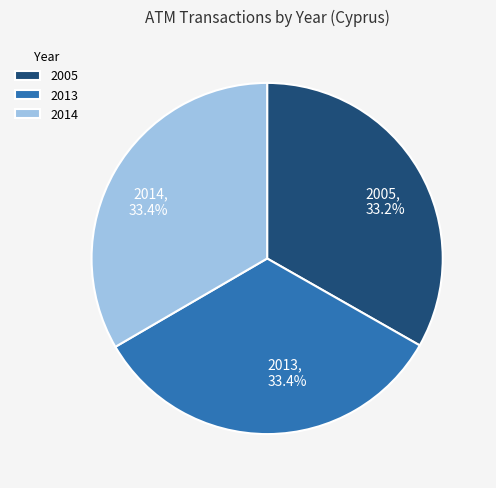

Is it true that 2005 is 40% of the pie?

False